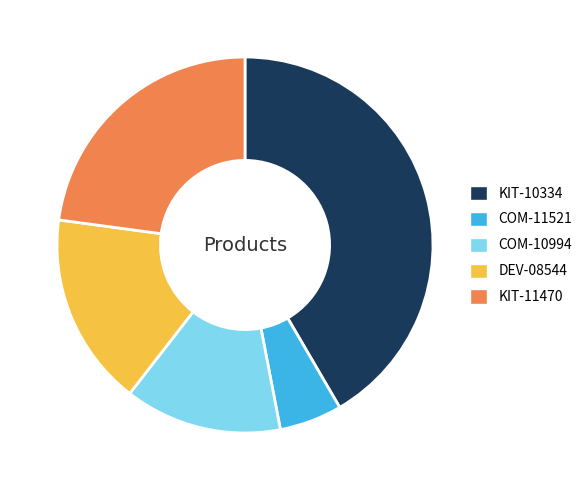

What is the largest slice in the pie chart?

KIT-10334